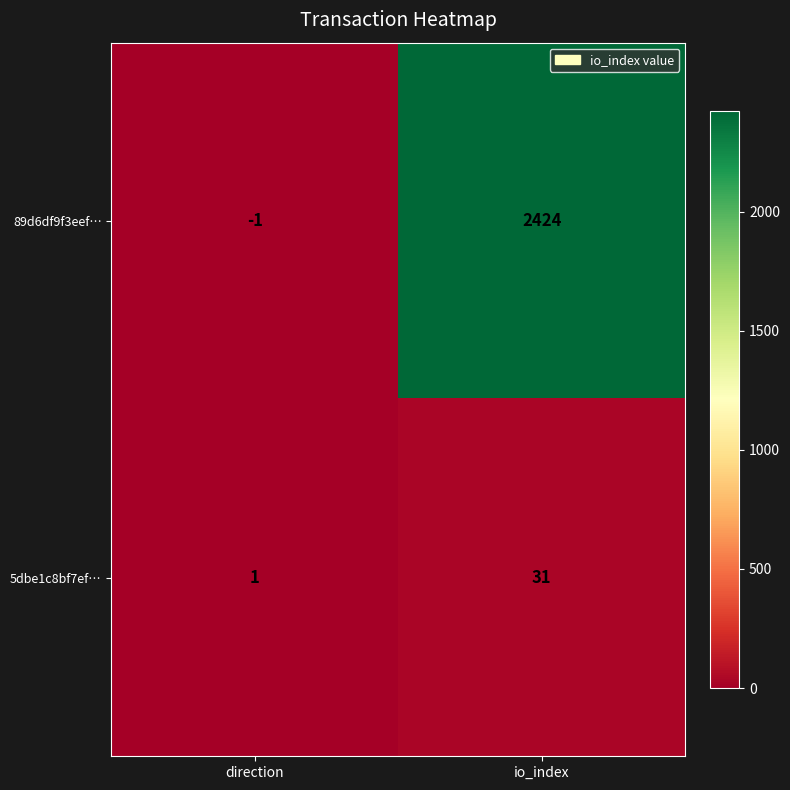

Rank the series by their average value, from highest to lowest.

89d6df9f3eef…, 5dbe1c8bf7ef…